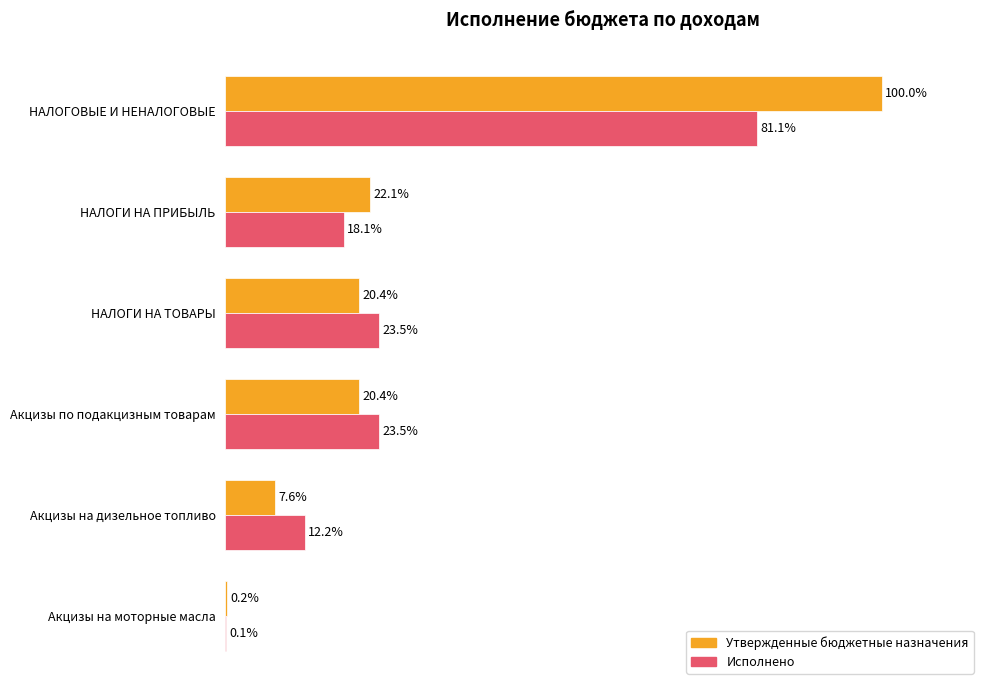

Between Акцизы по подакцизным товарам and Акцизы на дизельное топливо, which series saw the biggest shift?

Утвержденные бюджетные назначения